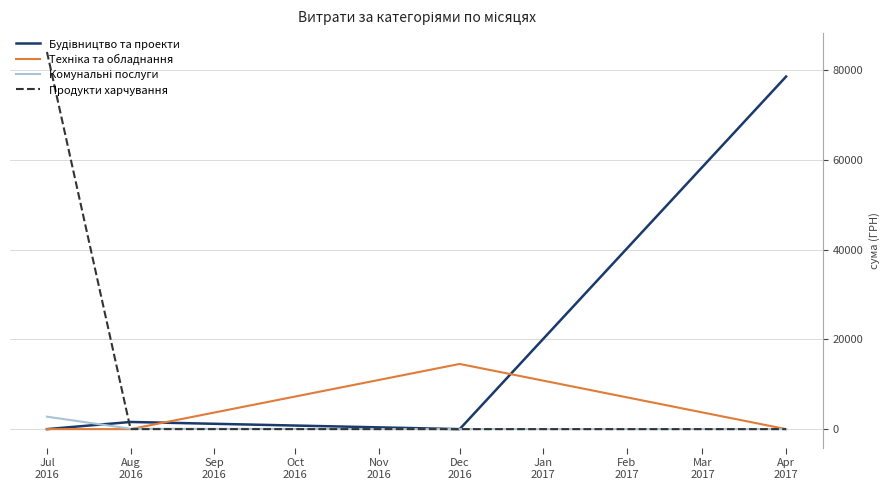

At how many categories does at least one series exceed 82792?

1